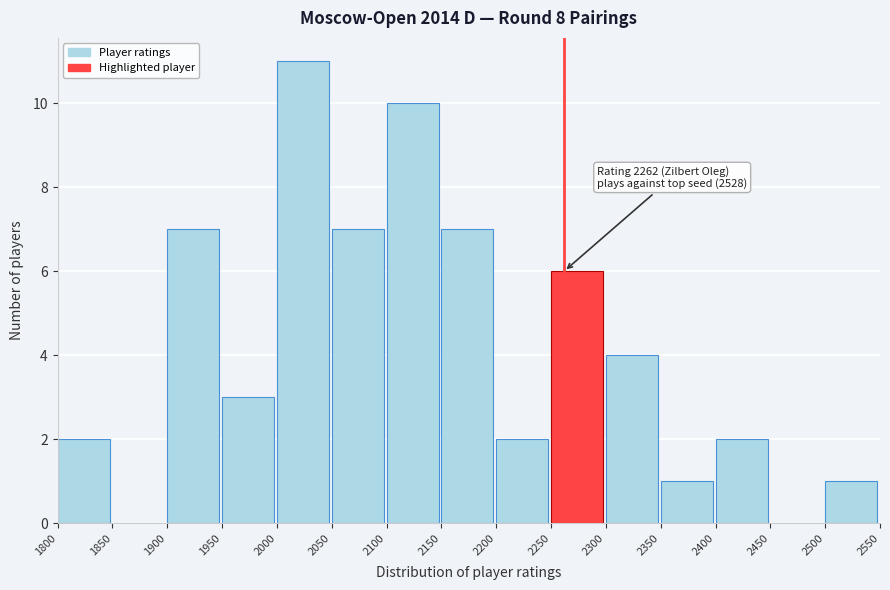

Which range on the x-axis has the tallest bar?

2000 to 2050